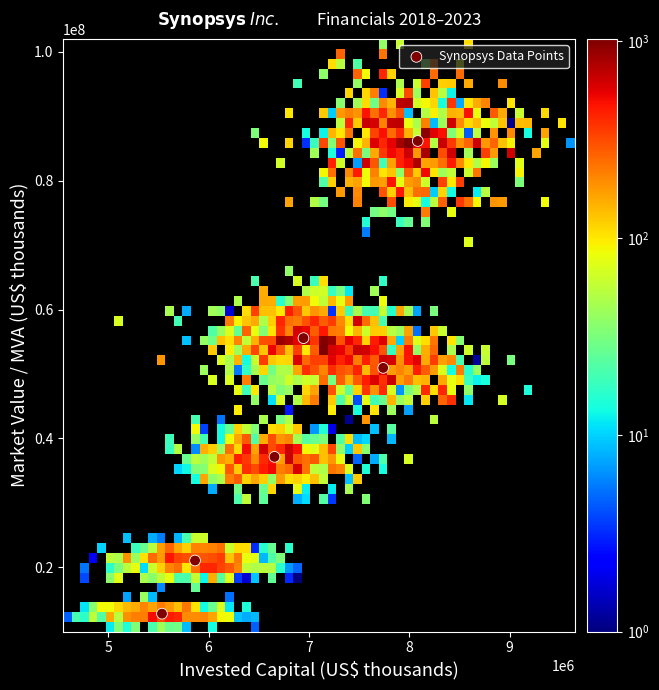

What is the range of Y values (max minus min)?

73382709